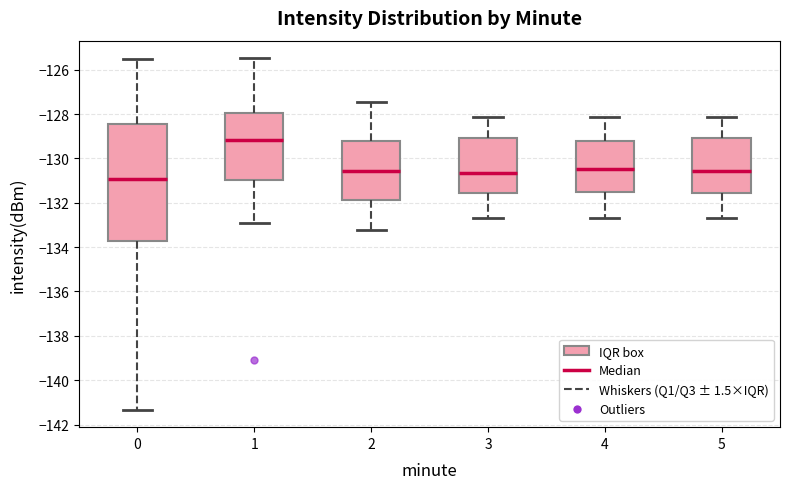

Reading left to right, transcribe this box plot: for each box, give where its median line is, the range the box spans, and where its two whiskers end, as read against the y-axis. The values are not printed on the chart, so give them approximately, as read against the axis.

0: median -131.0, box -133.8 to -128.4, whiskers -141.4 to -125.6
1: median -129.2, box -131.0 to -128.0, whiskers -132.8 to -125.4
2: median -130.6, box -131.8 to -129.2, whiskers -133.2 to -127.4
3: median -130.6, box -131.6 to -129.0, whiskers -132.6 to -128.2
4: median -130.4, box -131.6 to -129.2, whiskers -132.6 to -128.2
5: median -130.6, box -131.6 to -129.0, whiskers -132.6 to -128.2